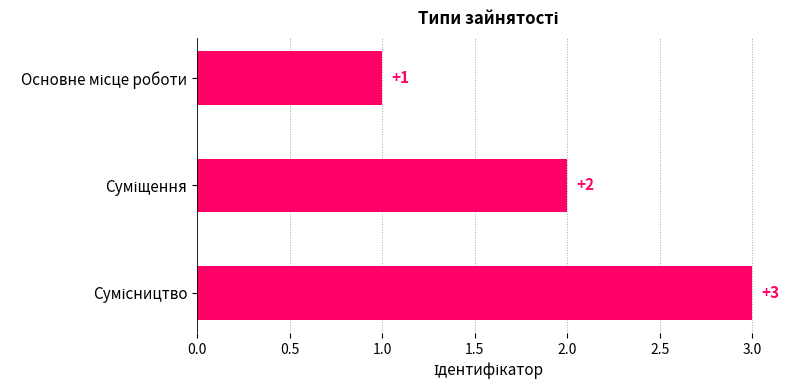

What is the smallest value displayed?

1